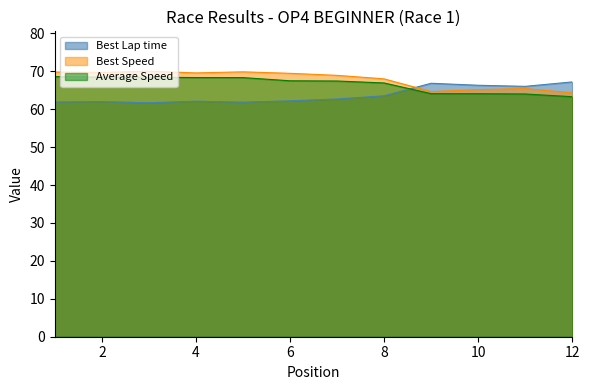

How many lines are shown in the chart?

3